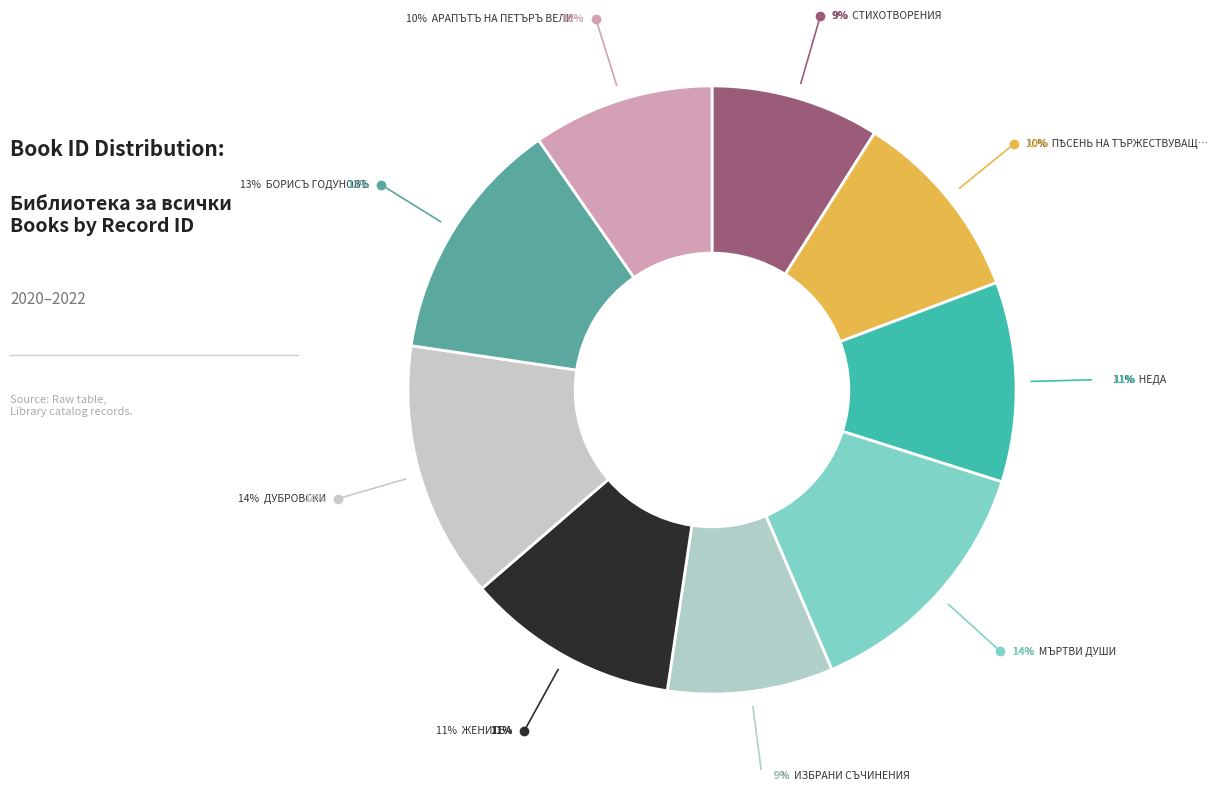

How many segments does this pie chart have?

9